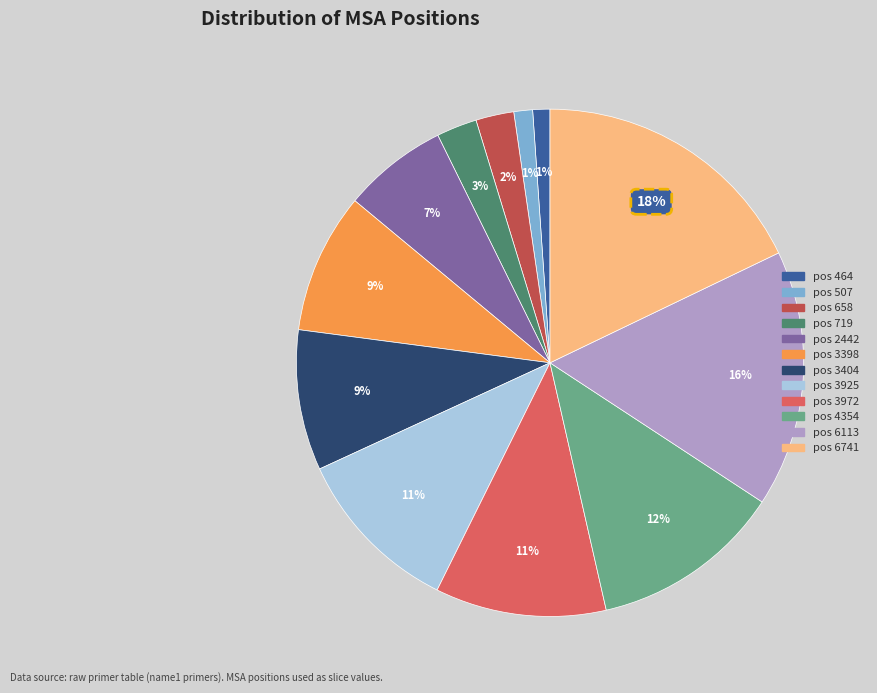

Is there any slice that represents more than half of the pie?

No